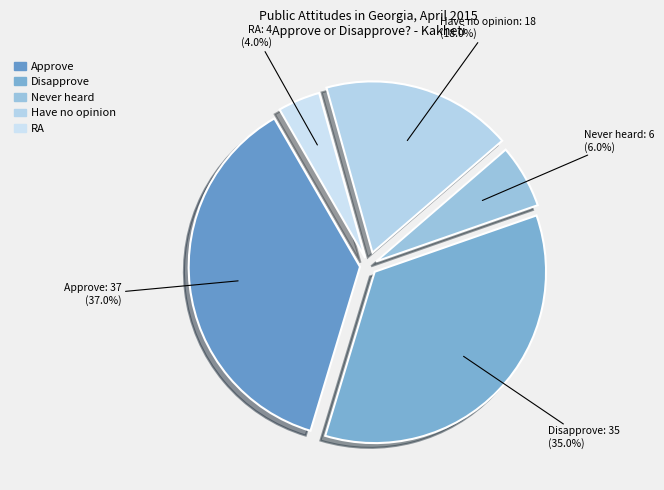

Does Approve account for over 50% of the chart?

No